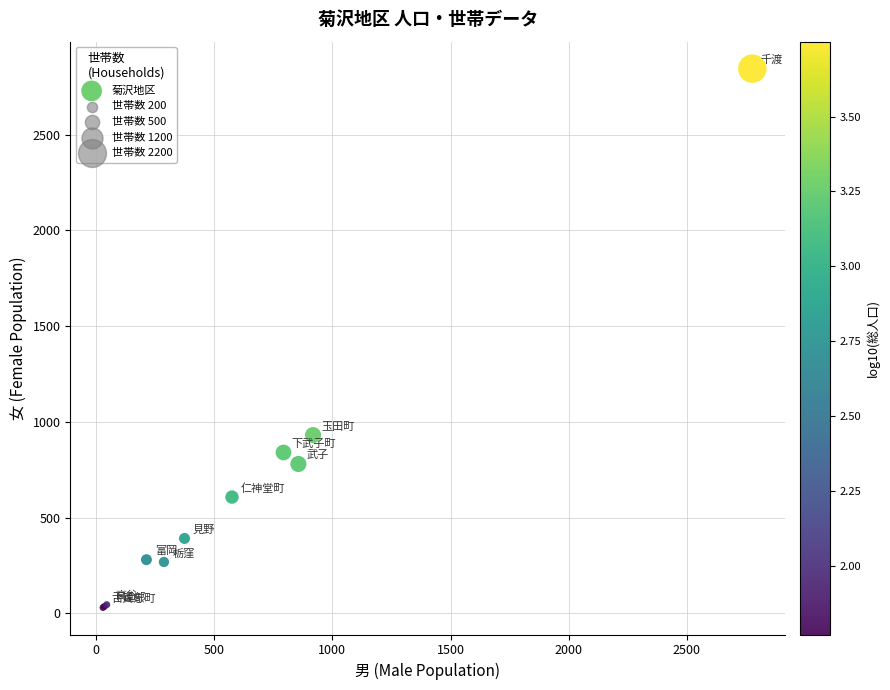

What Y value in the scatter plot is closest to 1437?

931